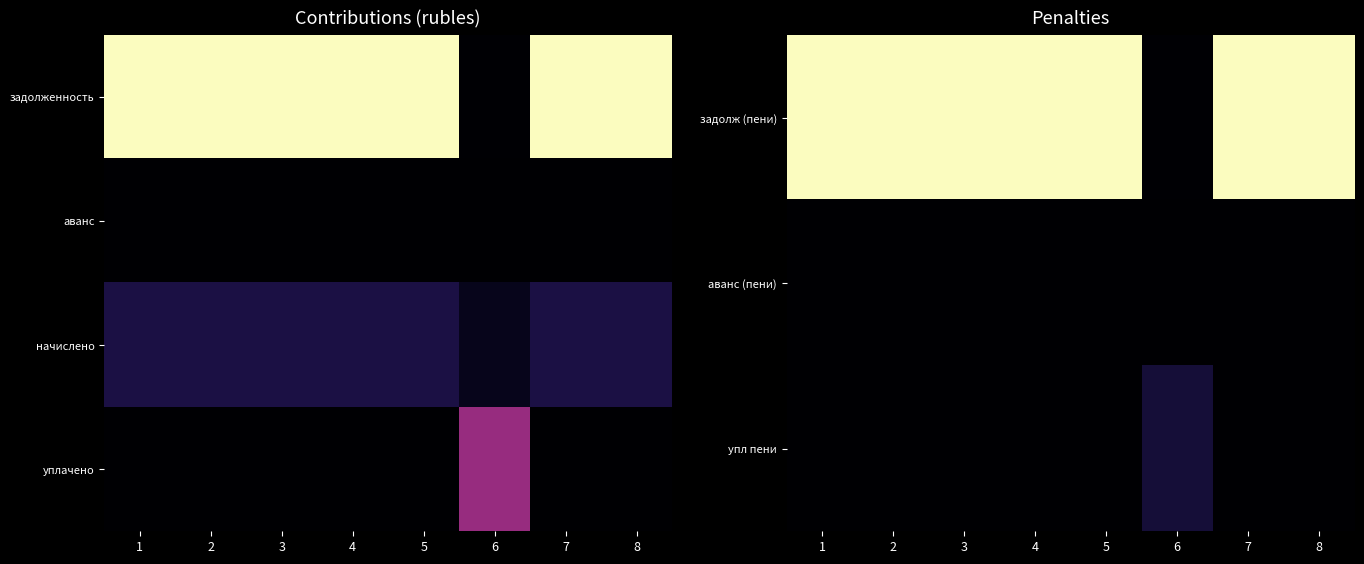

At which label is упл пени closest to 1559?

1